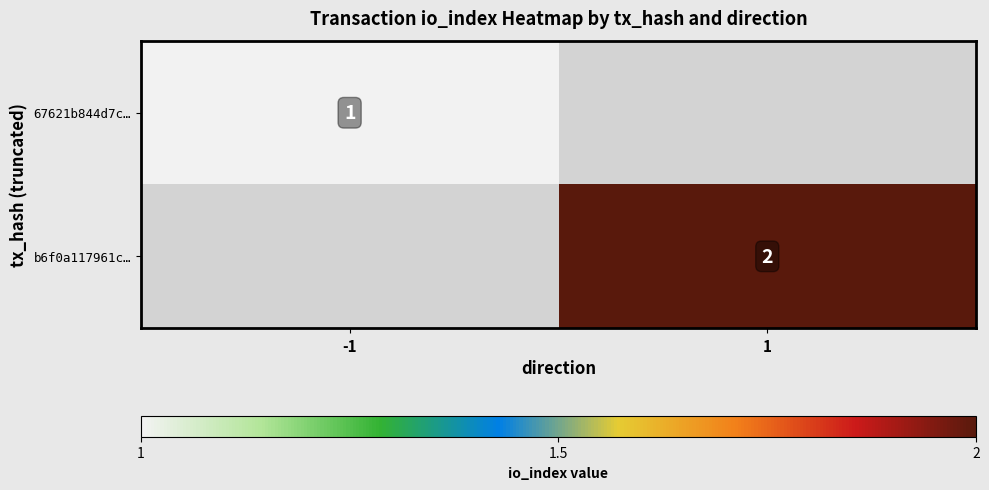

The value of b6f0a117961c… at 1 is 2. True or false?

True